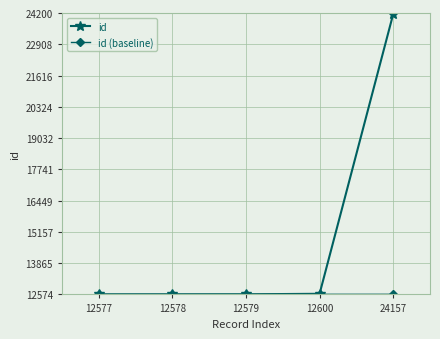

What is the minimum value shown in the chart?

12575